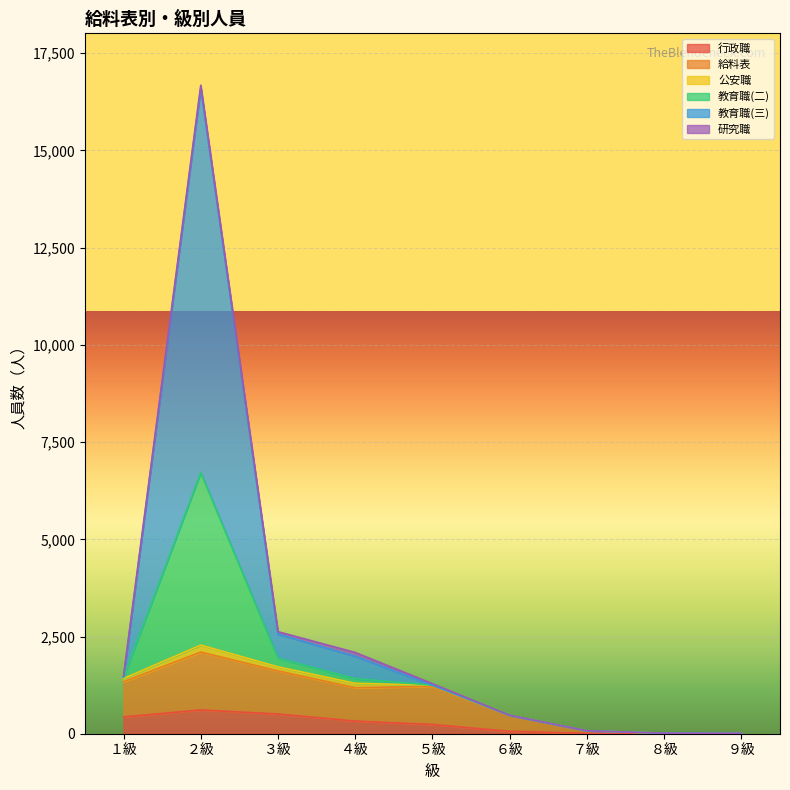

What is the maximum value shown in the chart?

16679